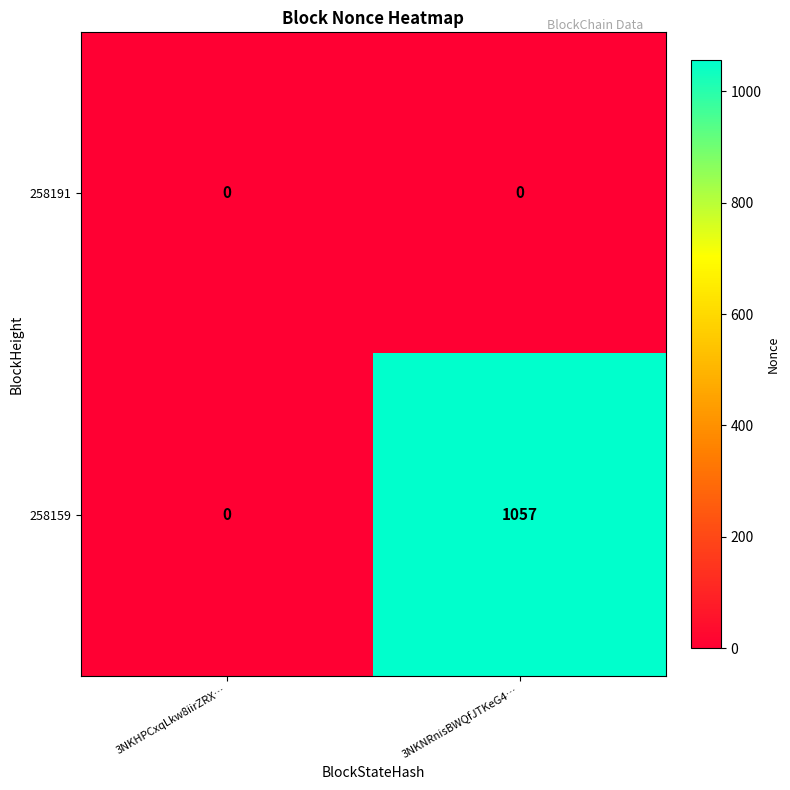

Which series has the largest total across all categories?

258159